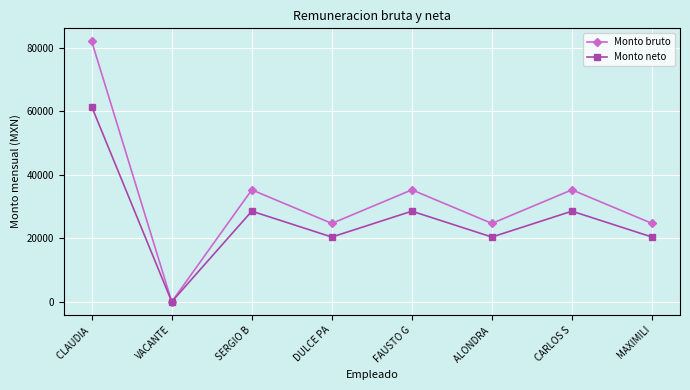

Which series changed the most between VACANTE and CARLOS S?

Monto bruto